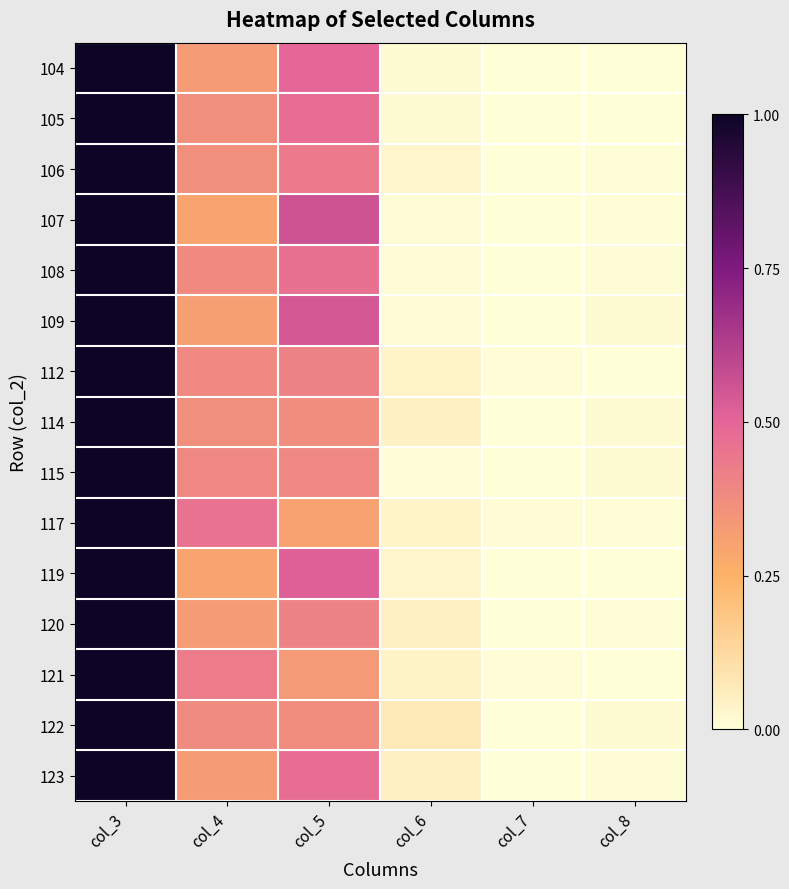

Reading right to left, transcribe all the data shown in this chart.

104: col_8=0.0	col_7=0.0	col_6=0.0	col_5=0.5	col_4=0.3	col_3=1.0
105: col_8=0.0	col_7=0.0	col_6=0.0	col_5=0.5	col_4=0.4	col_3=1.0
106: col_8=0.0	col_7=0.0	col_6=0.0	col_5=0.4	col_4=0.4	col_3=1.0
107: col_8=0.0	col_7=0.0	col_6=0.0	col_5=0.6	col_4=0.3	col_3=1.0
108: col_8=0.0	col_7=0.0	col_6=0.0	col_5=0.5	col_4=0.4	col_3=1.0
109: col_8=0.0	col_7=0.0	col_6=0.0	col_5=0.5	col_4=0.3	col_3=1.0
112: col_8=0.0	col_7=0.0	col_6=0.0	col_5=0.4	col_4=0.4	col_3=1.0
114: col_8=0.0	col_7=0.0	col_6=0.0	col_5=0.4	col_4=0.4	col_3=1.0
115: col_8=0.0	col_7=0.0	col_6=0.0	col_5=0.4	col_4=0.4	col_3=1.0
117: col_8=0.0	col_7=0.0	col_6=0.0	col_5=0.3	col_4=0.5	col_3=1.0
119: col_8=0.0	col_7=0.0	col_6=0.0	col_5=0.5	col_4=0.3	col_3=1.0
120: col_8=0.0	col_7=0.0	col_6=0.0	col_5=0.4	col_4=0.3	col_3=1.0
121: col_8=0.0	col_7=0.0	col_6=0.0	col_5=0.3	col_4=0.4	col_3=1.0
122: col_8=0.0	col_7=0.0	col_6=0.1	col_5=0.4	col_4=0.4	col_3=1.0
123: col_8=0.0	col_7=0.0	col_6=0.0	col_5=0.5	col_4=0.3	col_3=1.0